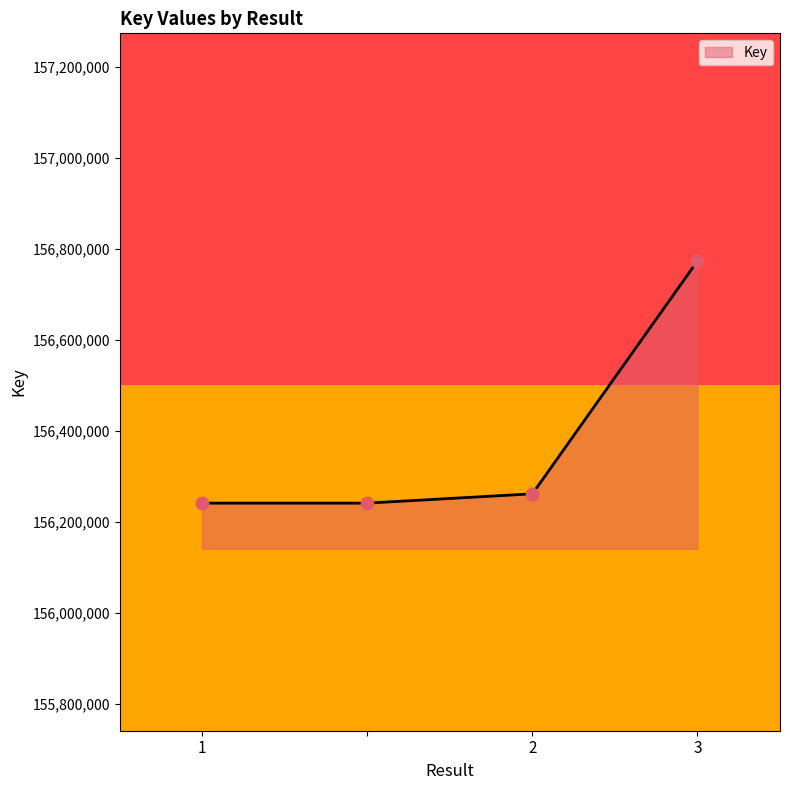

What is the maximum value shown in the chart?

156773442